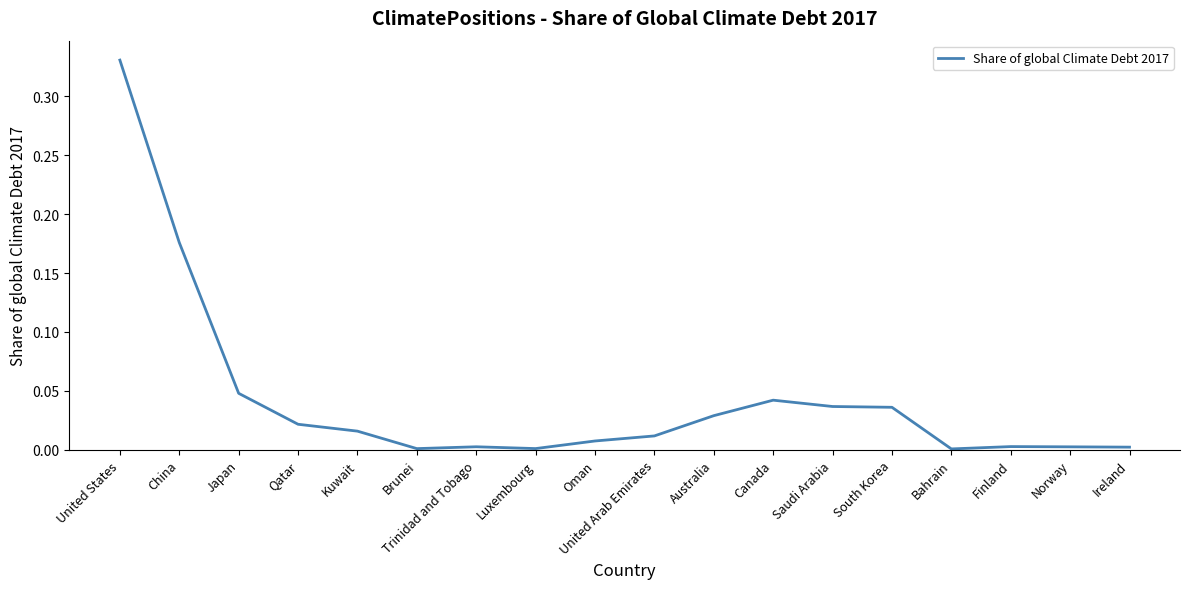

Which category has the highest value across all series?

United States